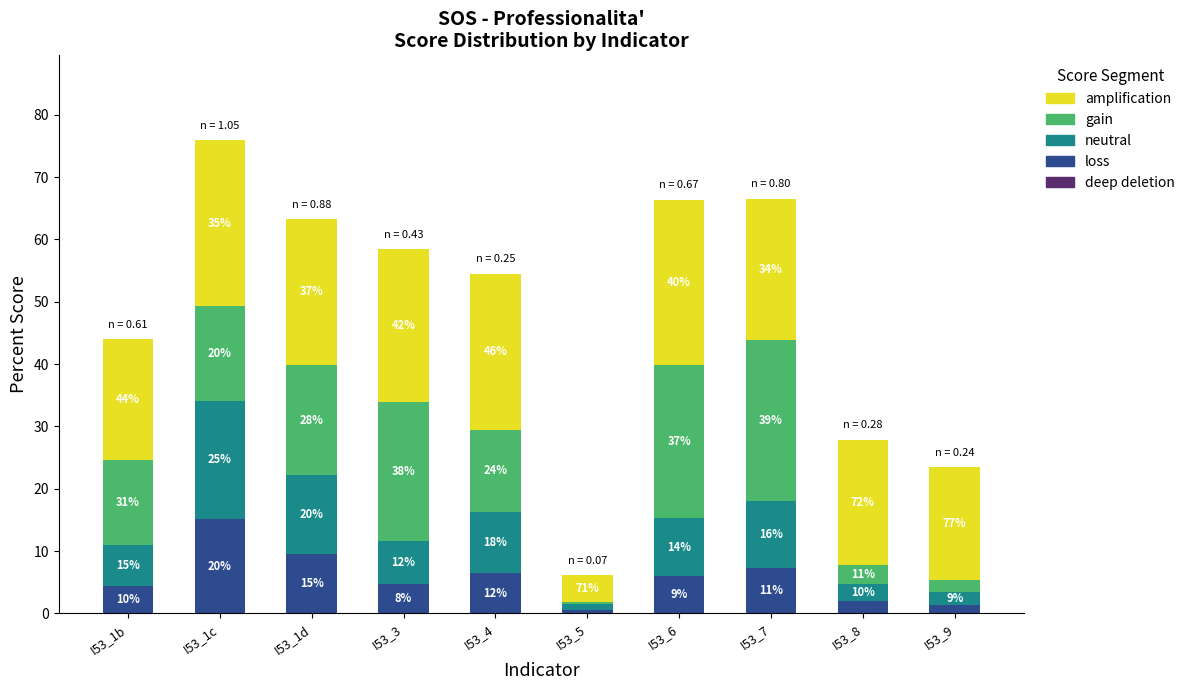

What is the average value of the neutral series?

8.1